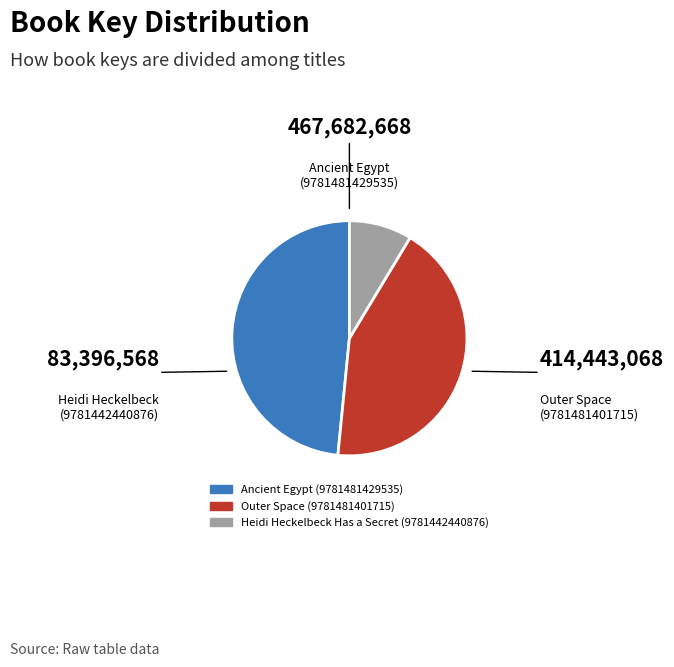

Rank the categories by value from lowest to highest.

Heidi Heckelbeck Has a Secret (9781442440876), Outer Space (9781481401715), Ancient Egypt (9781481429535)